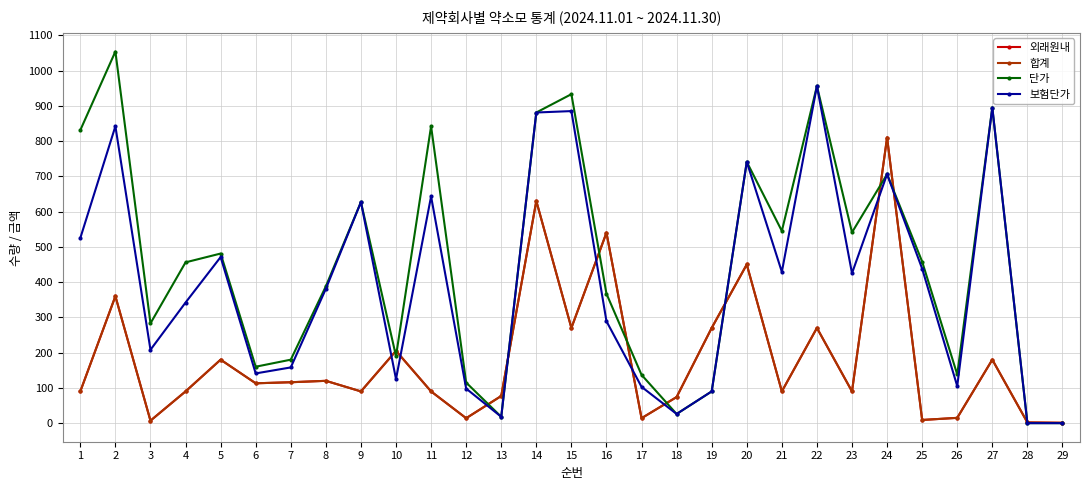

True or false: 합계 and 외래원내 cross at least once.

False